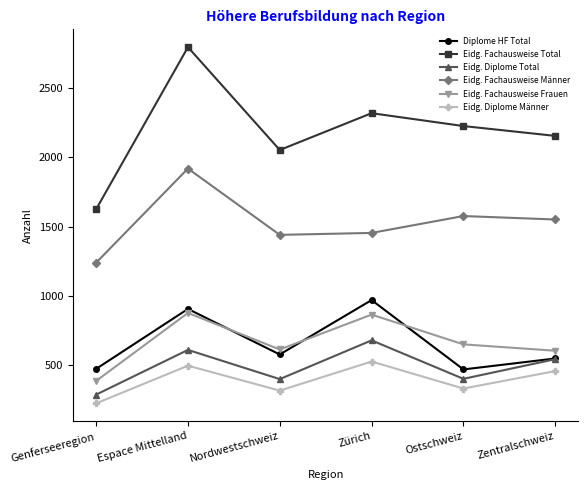

At which category is the sum across all series the highest?

Espace Mittelland